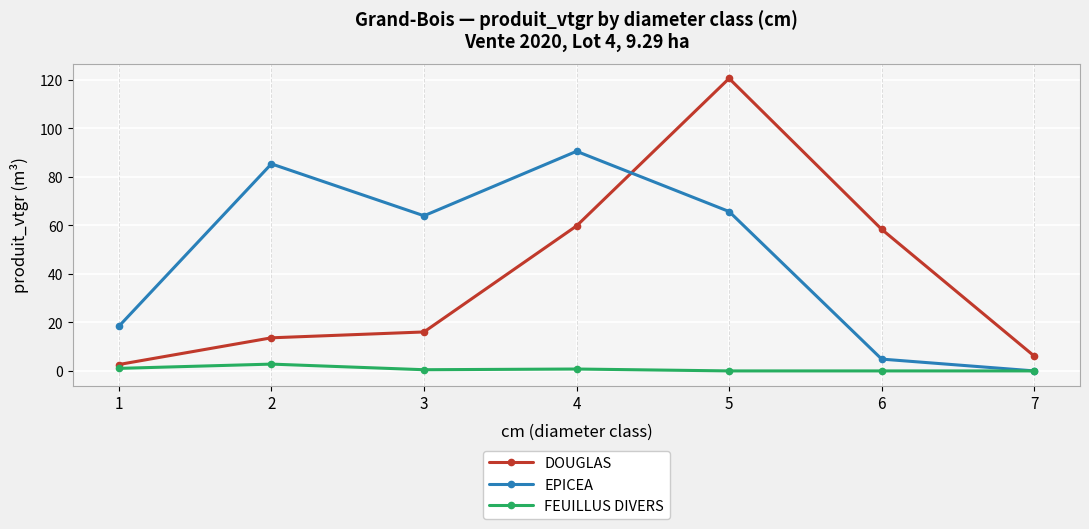

True or false: FEUILLUS DIVERS and DOUGLAS intersect in this chart.

False